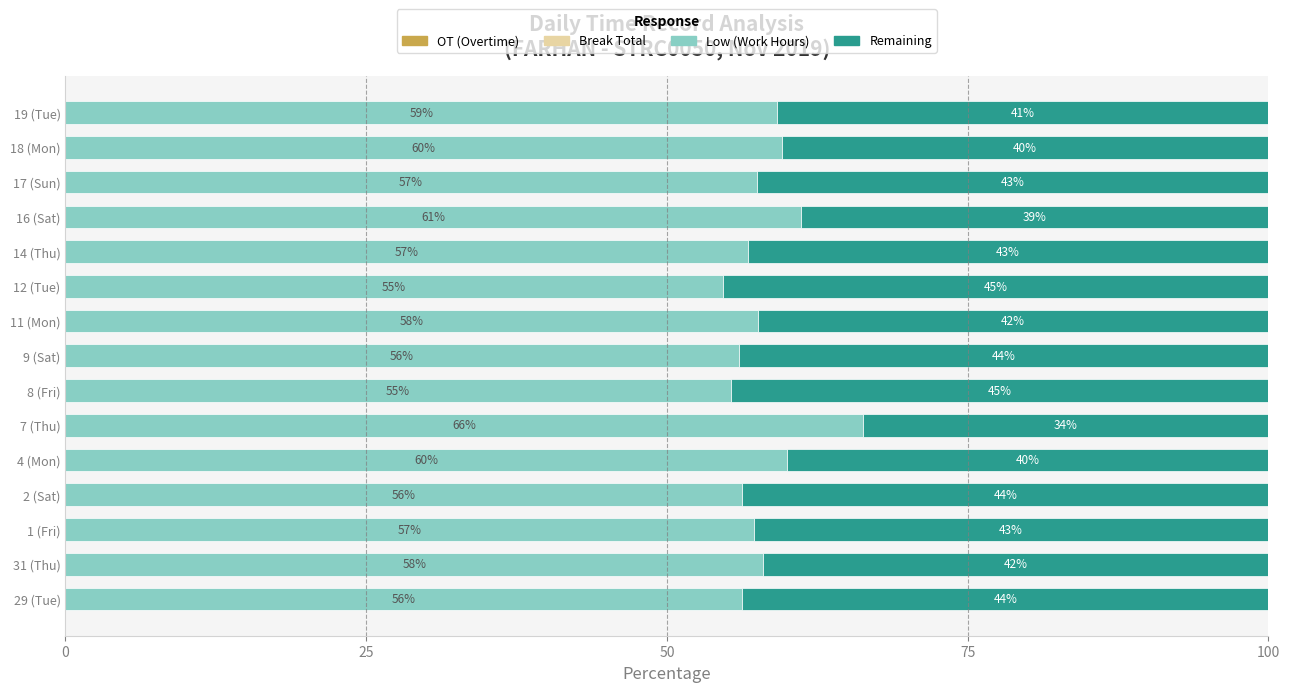

What is the total value across all series at 2 (Sat)?

100.0